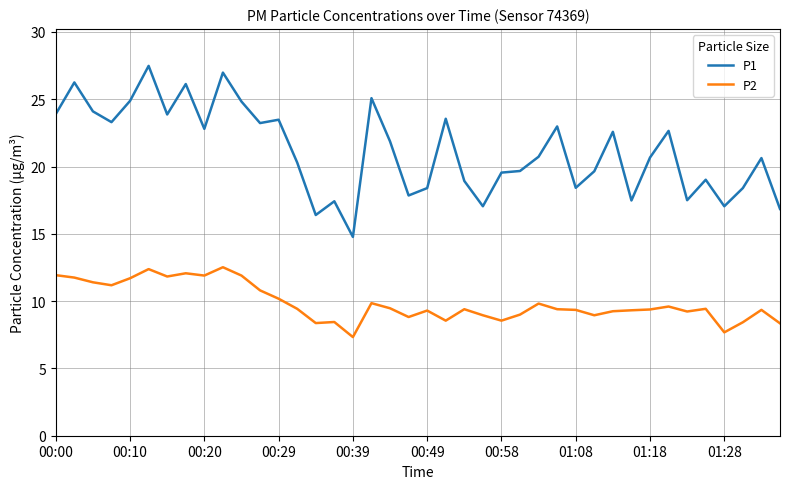

What is the difference between the maximum and minimum values in the P2 series?

5.2